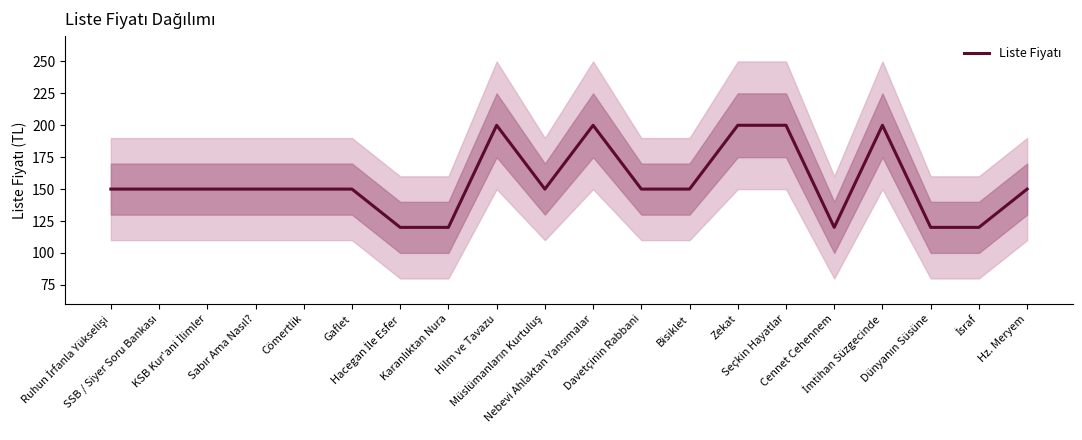

True or false: there are more than 2 points higher than both neighbors.

True